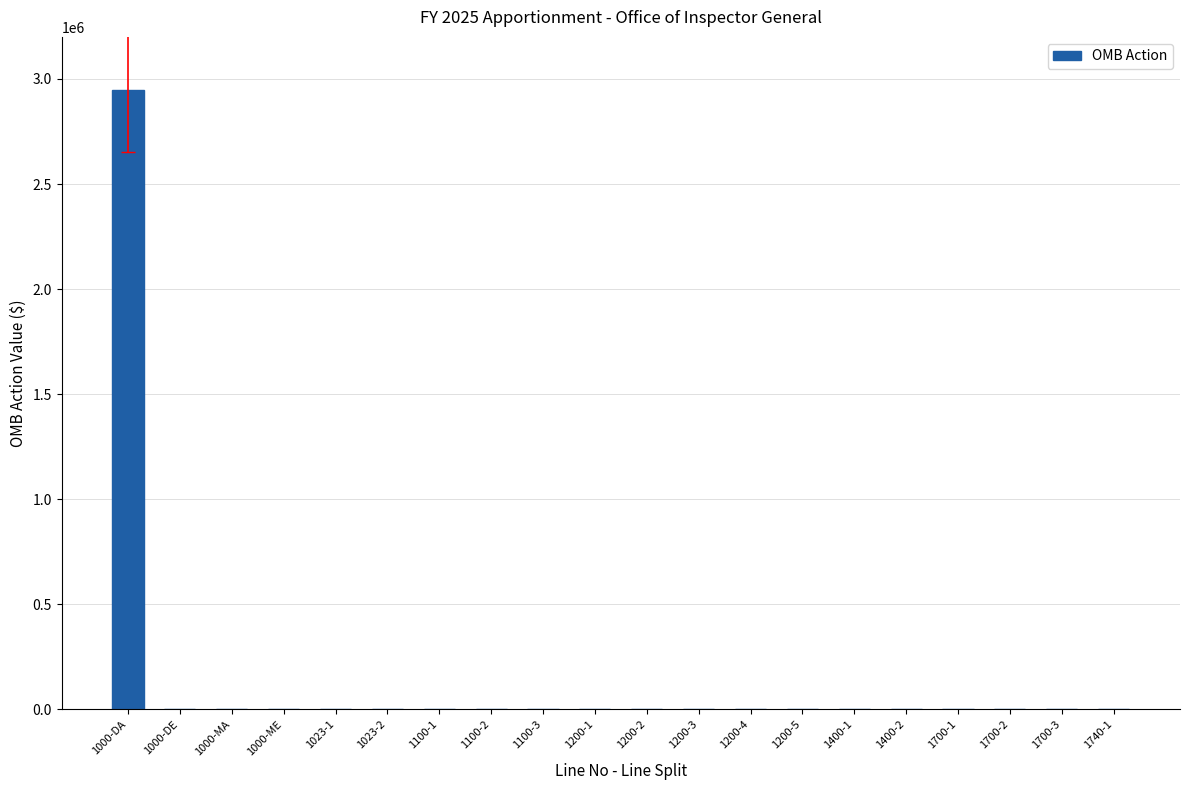

Is it true that the value at 1000-DE is 1247456?

False